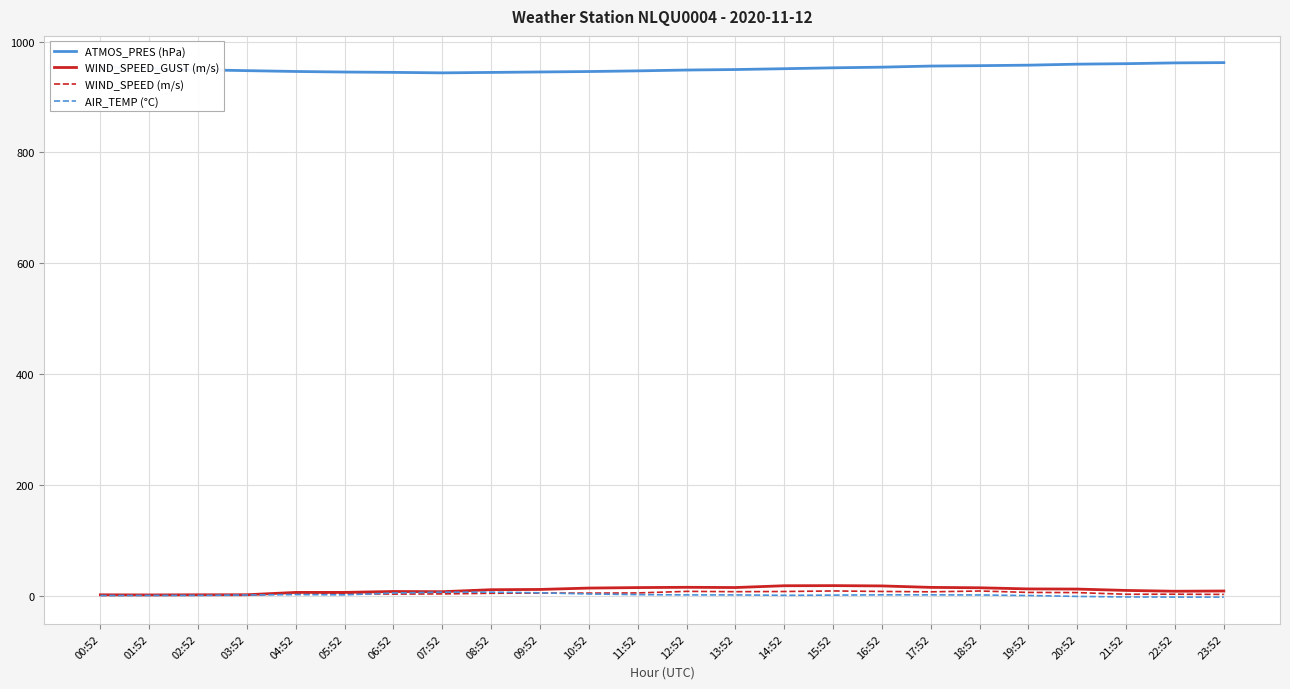

What is the total value across all series at 04:52?

956.9